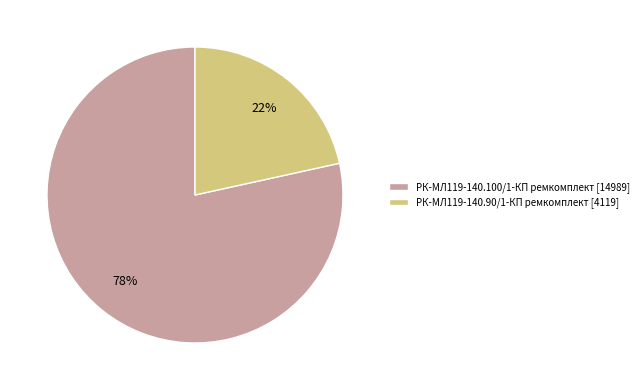

To the nearest percent, what is the average slice percentage?

50%